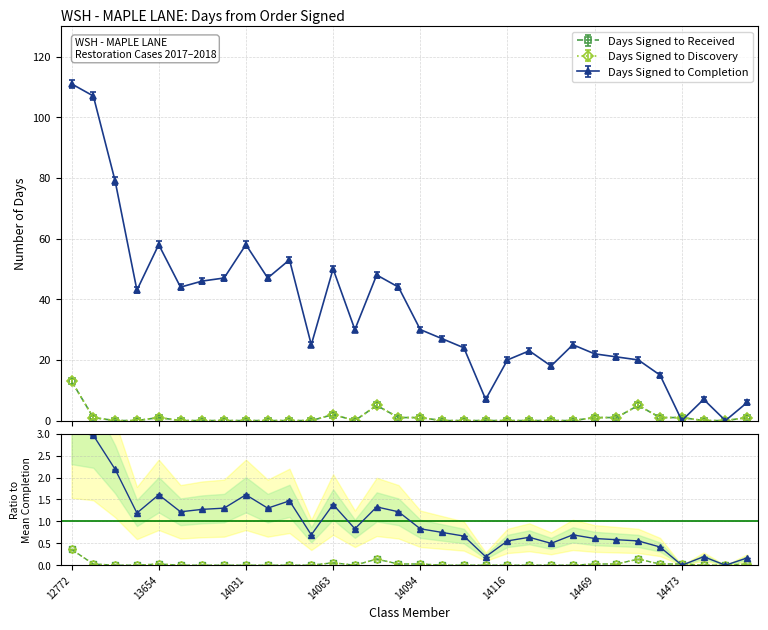

What are all the series names shown in the legend?

Days Signed to Received, Days Signed to Discovery, Days Signed to Completion